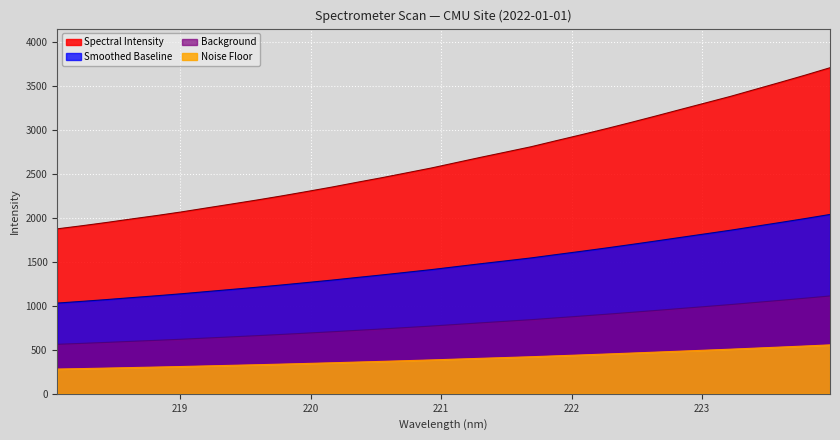

Rank the categories by value from highest to lowest.

223.9802, 223.7895, 223.5987, 223.408, 223.2172, 223.0264, 222.8355, 222.6447, 222.4538, 222.263, 222.0721, 221.8812, 221.6902, 221.4993, 221.3083, 221.1174, 220.9264, 220.7354, 220.5444, 220.3533, 220.1623, 219.9712, 219.7801, 219.589, 219.3979, 219.2067, 219.0156, 218.8244, 218.6332, 218.442, 218.2508, 218.0596